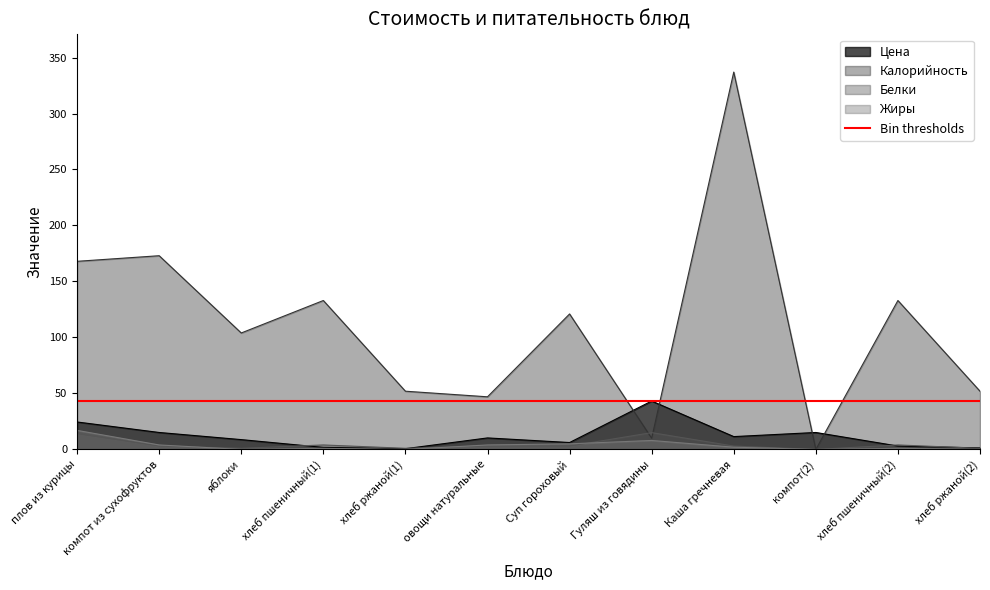

List the series in order of their peak value, lowest first.

Белки, Жиры, Цена, Калорийность